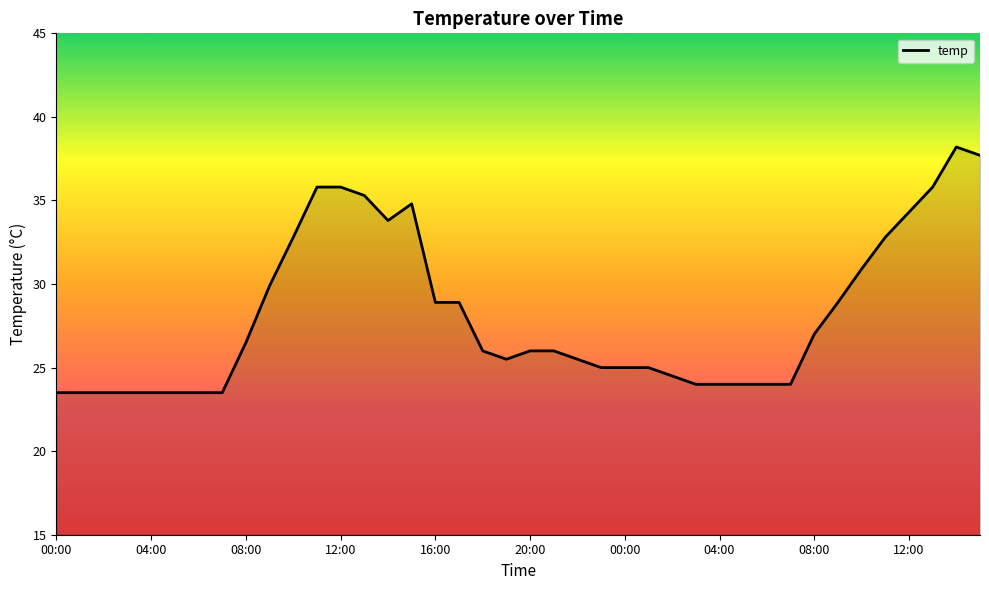

What is the difference between the maximum and minimum values?

14.7